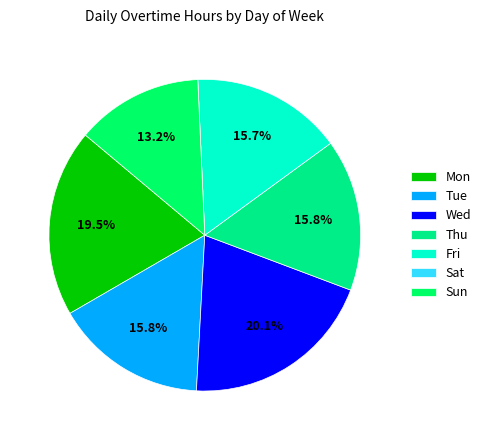

Count the number of slices in the pie.

7